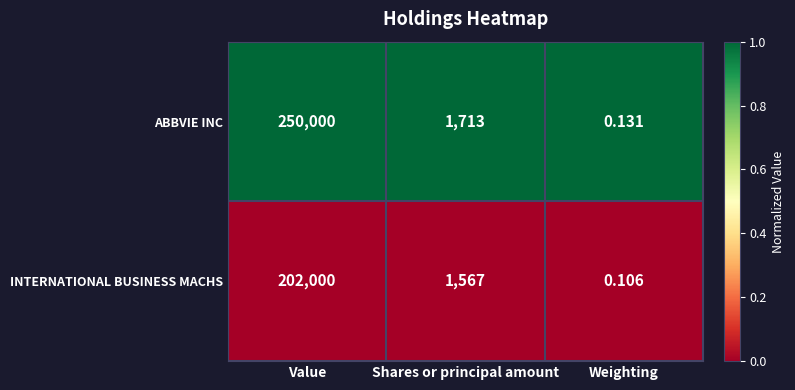

Which series has the largest total across all categories?

ABBVIE INC